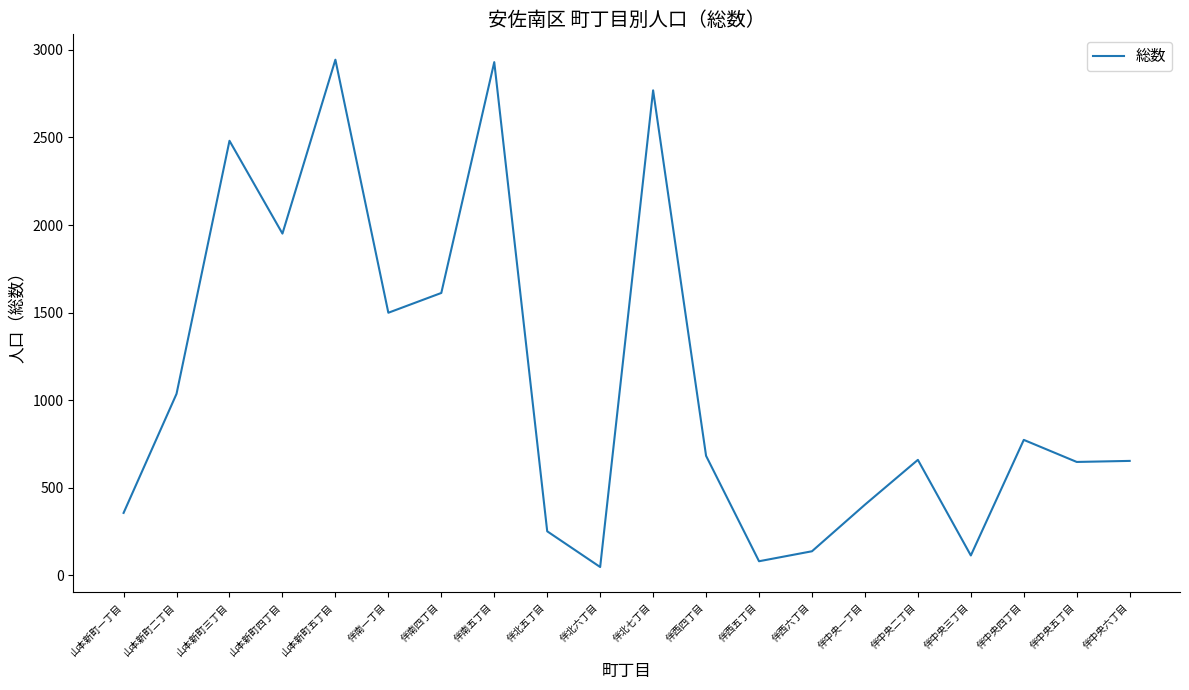

How many lines are shown in the chart?

1